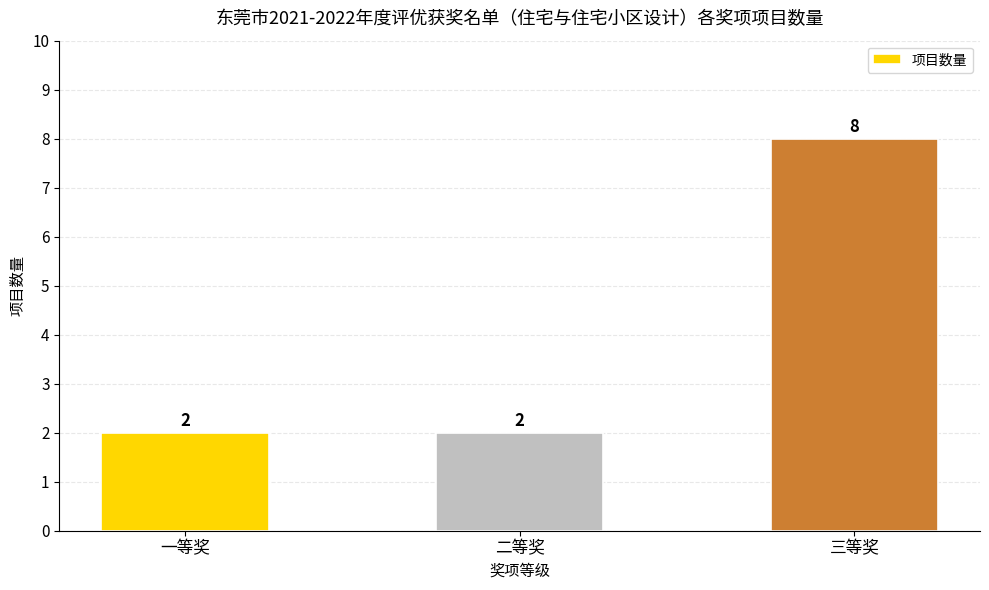

The chart shows a value of 12 at 三等奖. True or false?

False